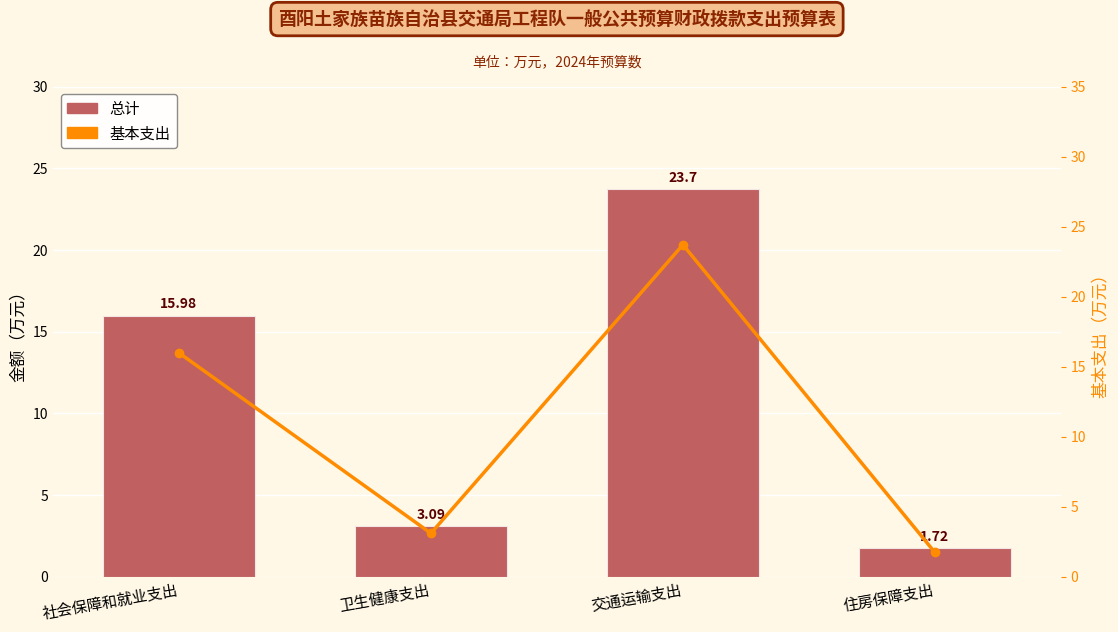

Reading left to right, extract all data points from this chart.

总计: 16.0	3.1	23.7	1.7
基本支出: 16.0	3.1	23.7	1.7